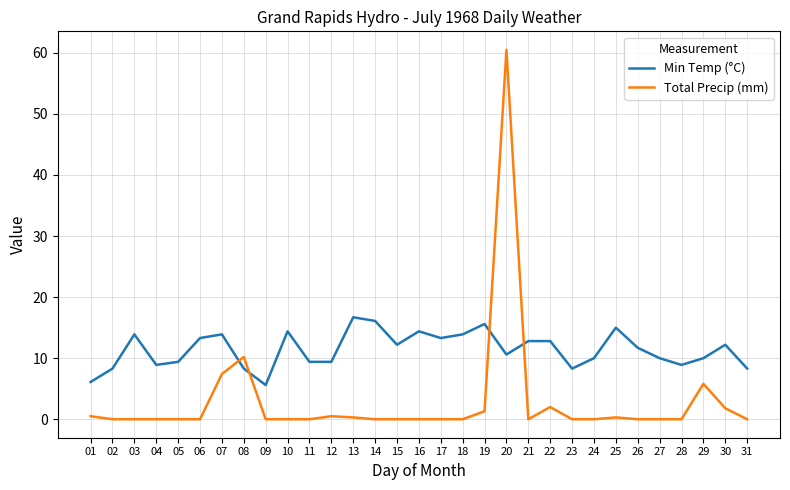

What is the difference between the highest and lowest values at 30?

10.4